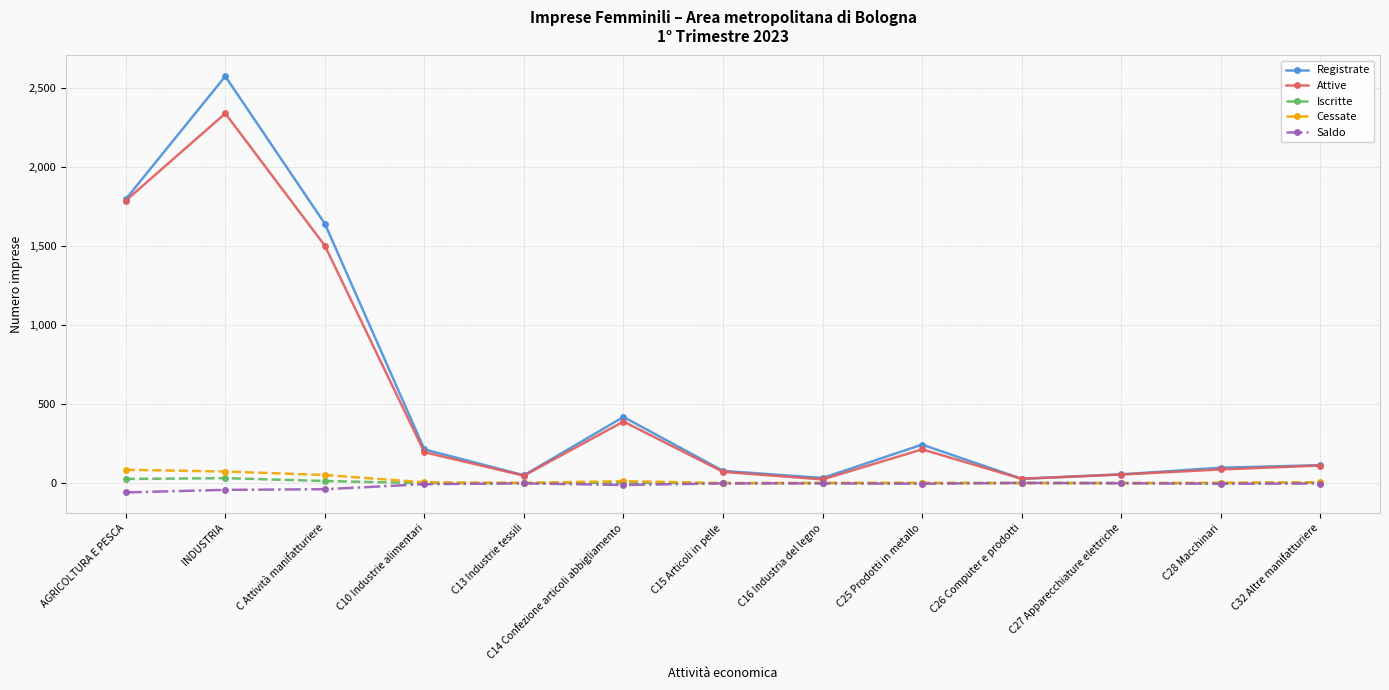

Which series has the widest spread of values?

Registrate